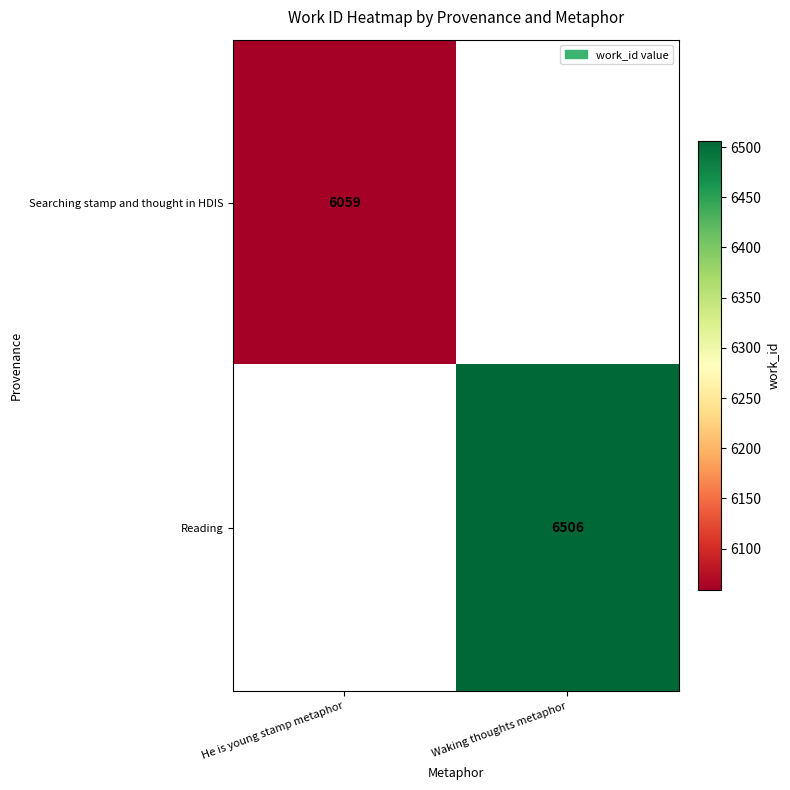

How many positive values does the Searching stamp and thought in HDIS series have?

1